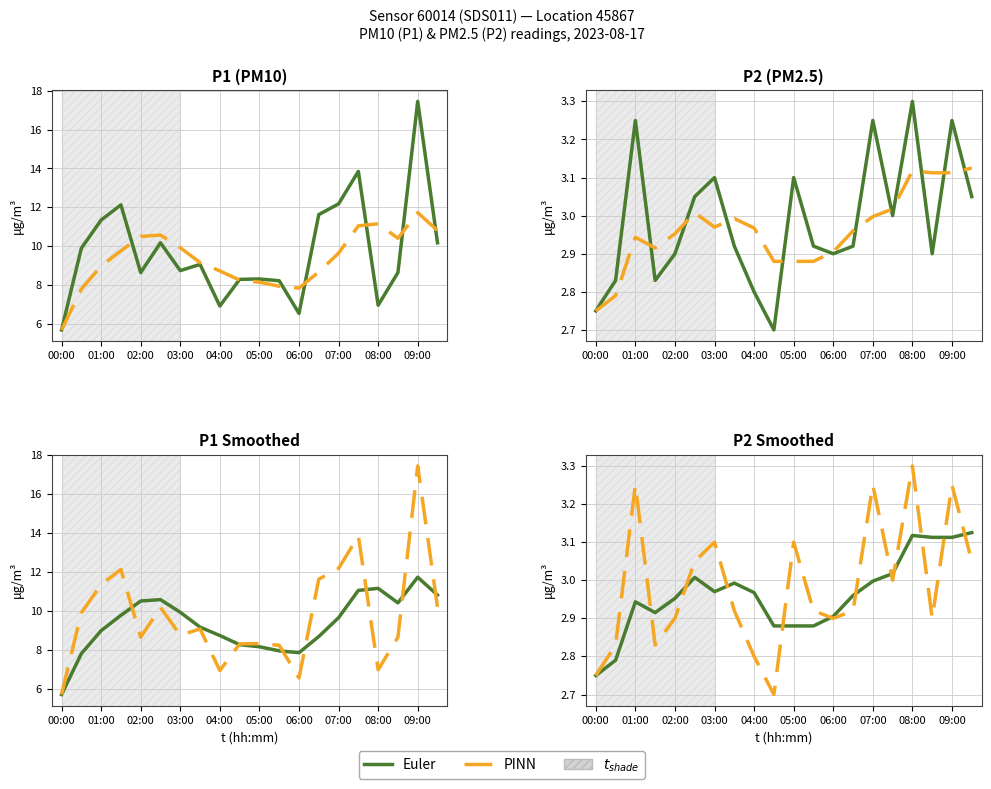

True or false: PINN has a value of 1.6 at 03:00.

False